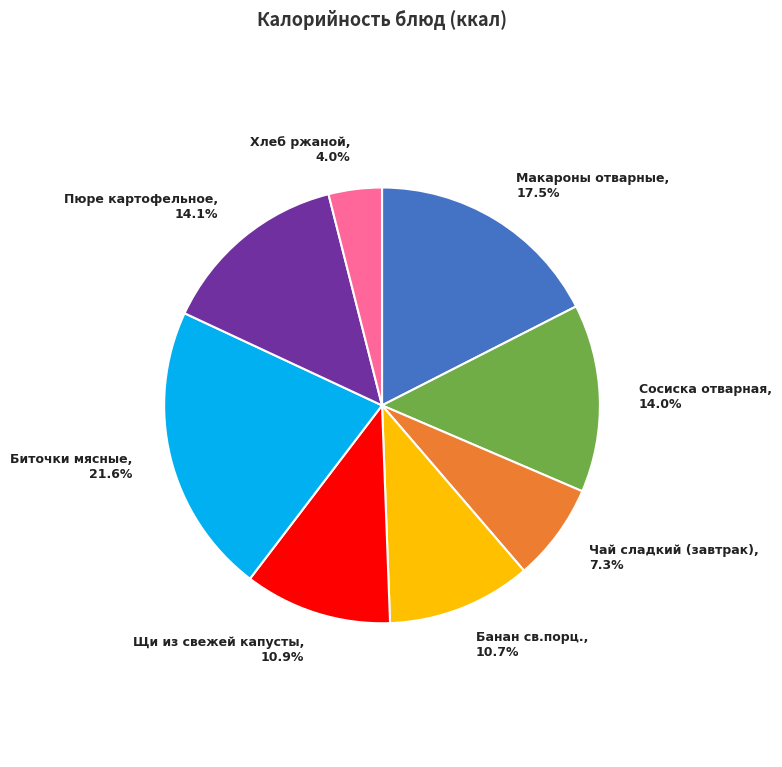

Is there a majority slice in this chart?

No